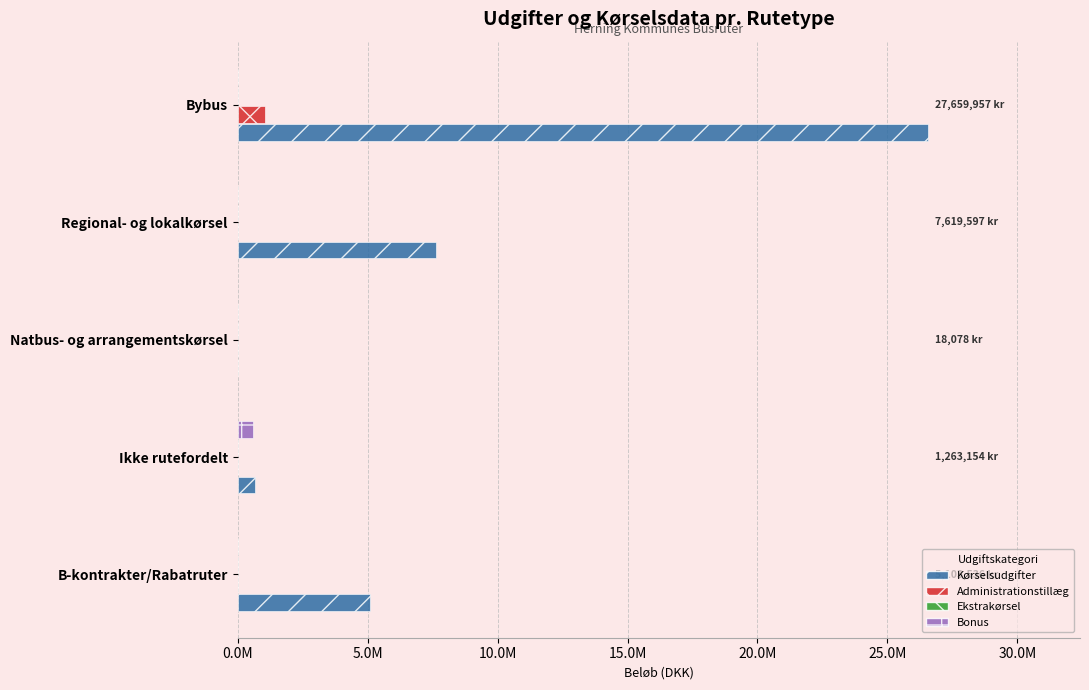

Which series has the largest total across all categories?

Kørselsudgifter